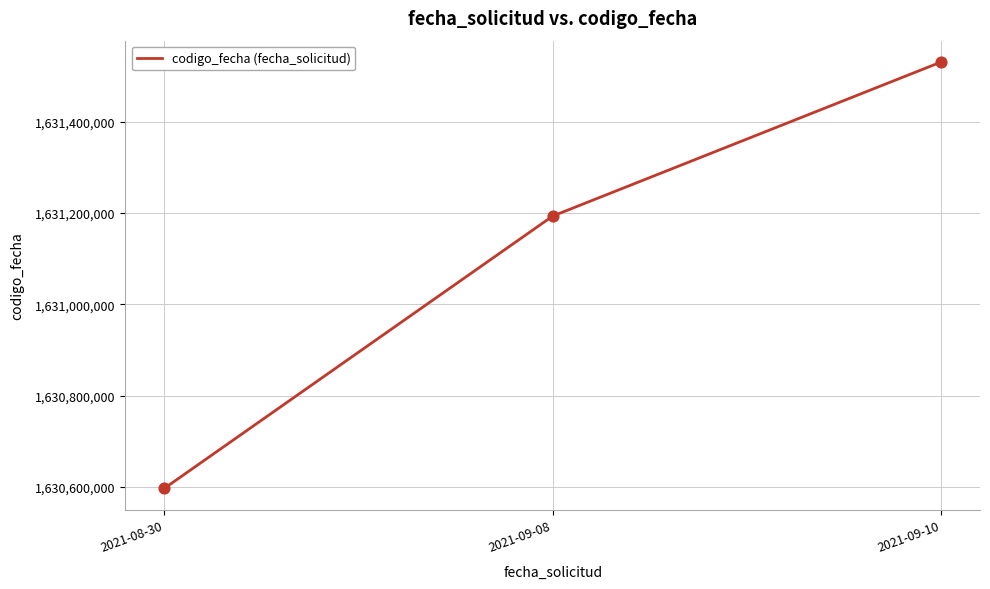

Approximately how many times larger is the value at 2021-08-30 compared to 2021-09-08?

1.0